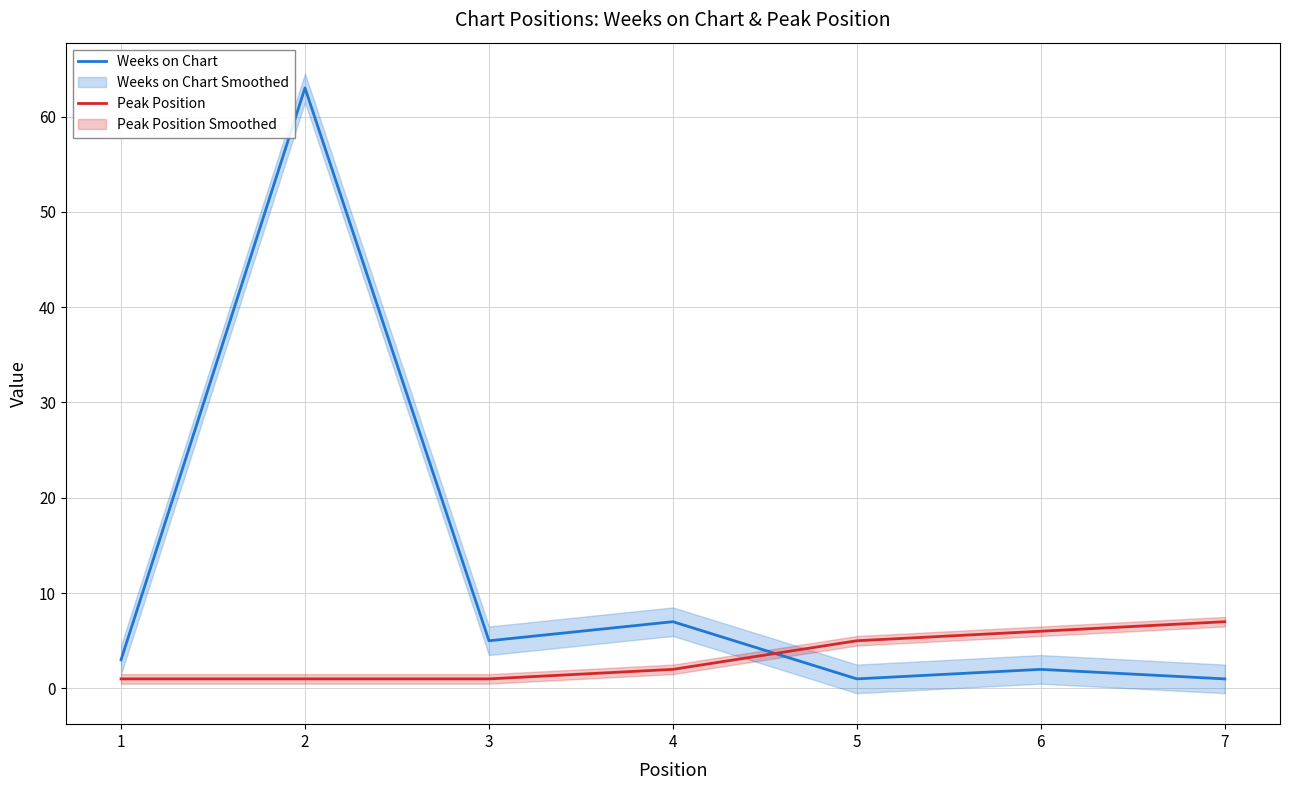

What is the difference between the highest and lowest values at 2?

62